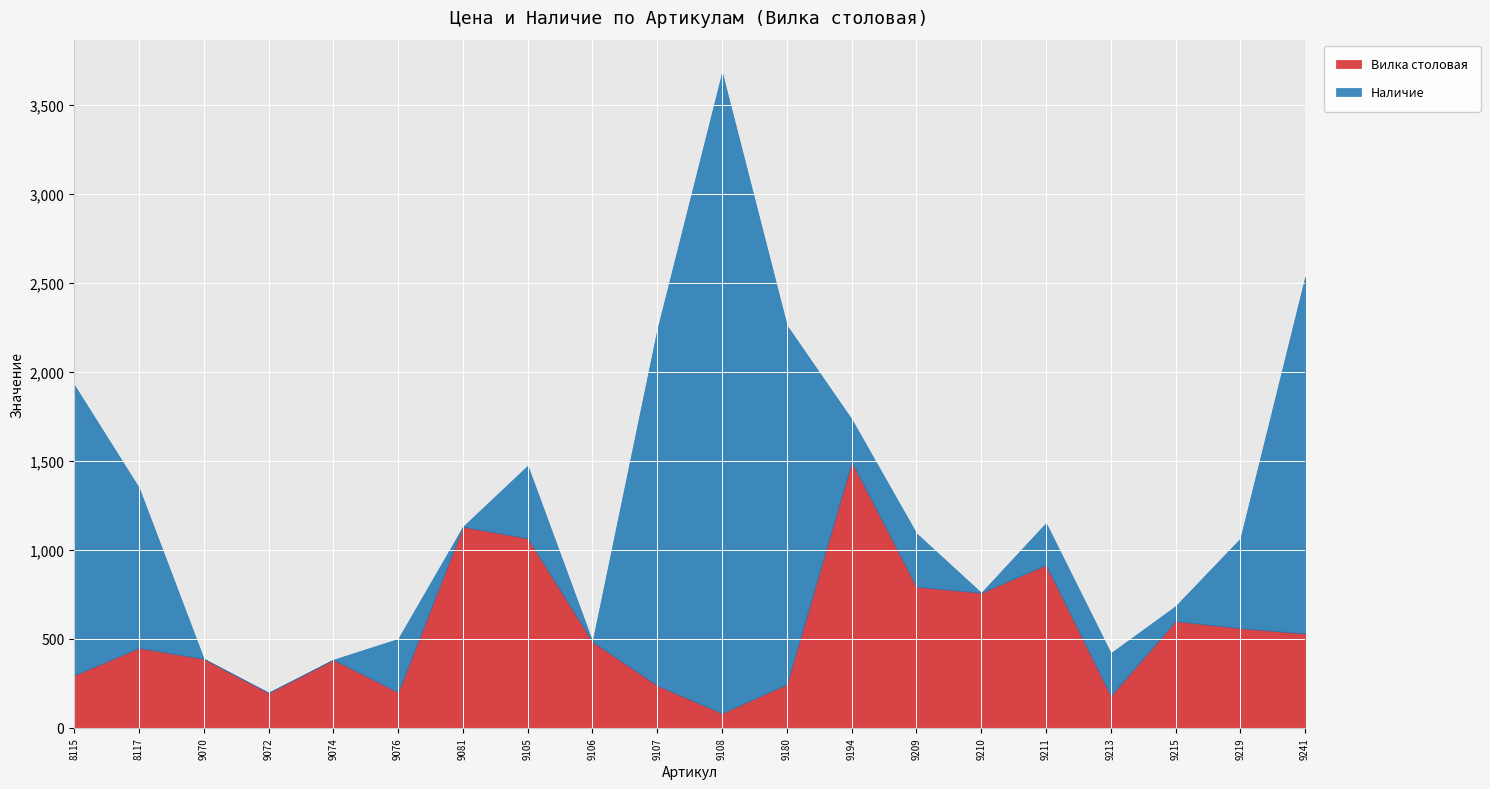

True or false: Вилка столовая and Наличие intersect in this chart.

True